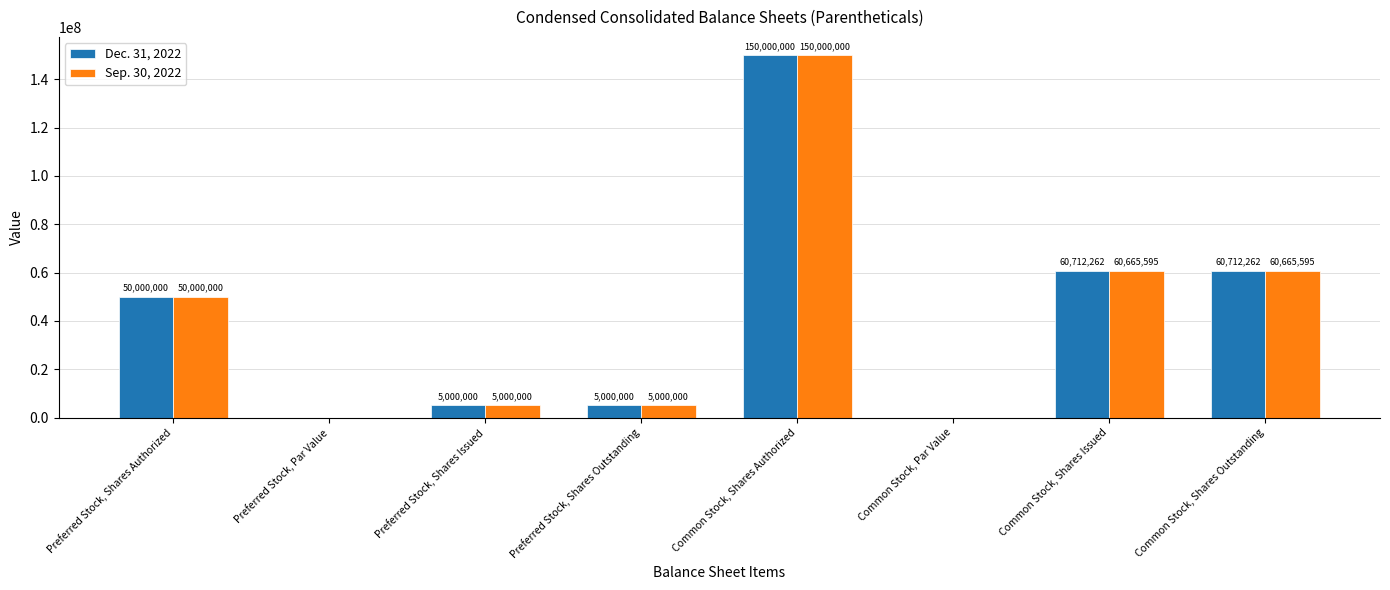

Between Common Stock, Par Value and Common Stock, Shares Outstanding, which series saw the biggest shift?

Dec. 31, 2022